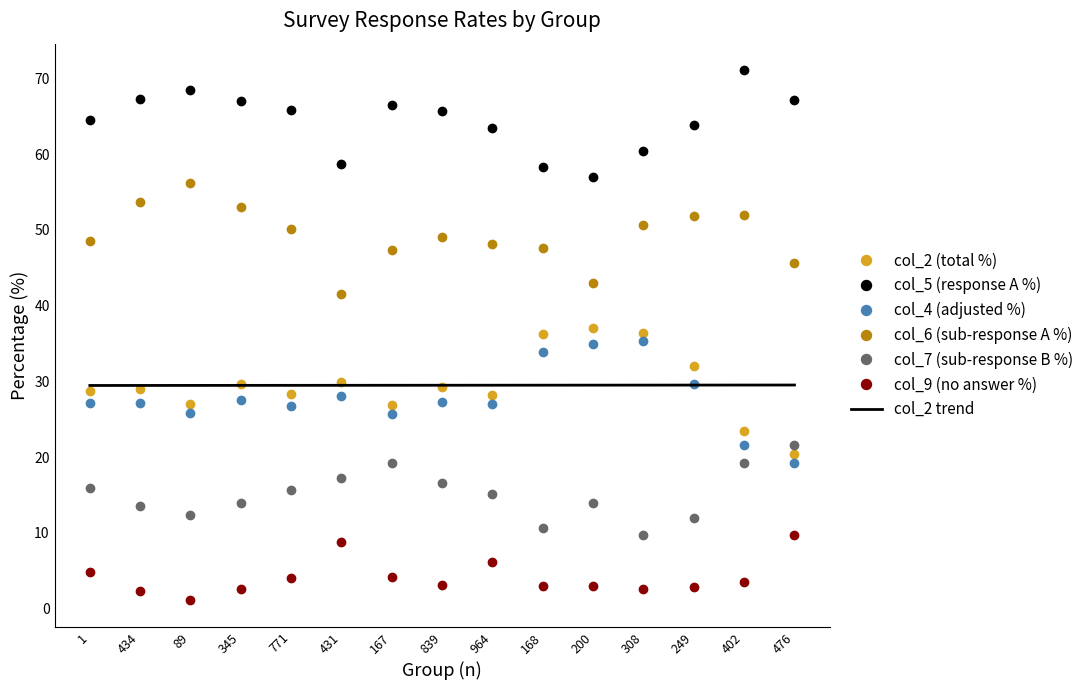

Is the value of col_9 (no answer %) at 771 greater than the value of col_4 (adjusted %) at 964?

No